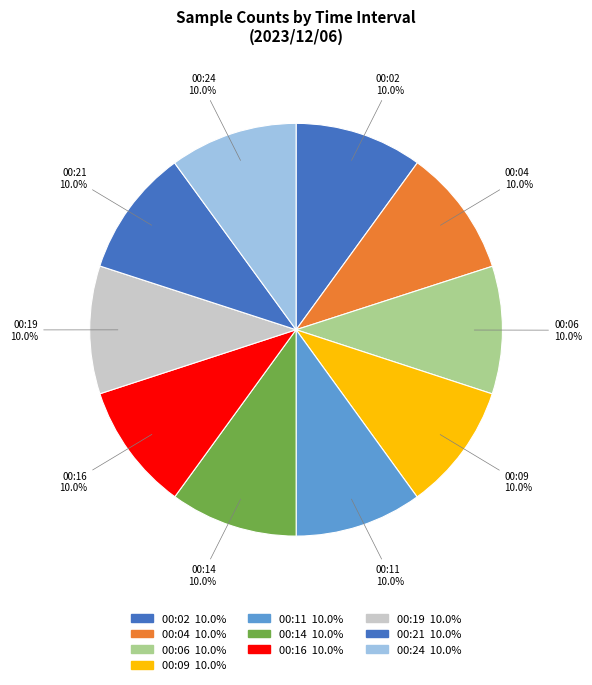

How many segments does this pie chart have?

10